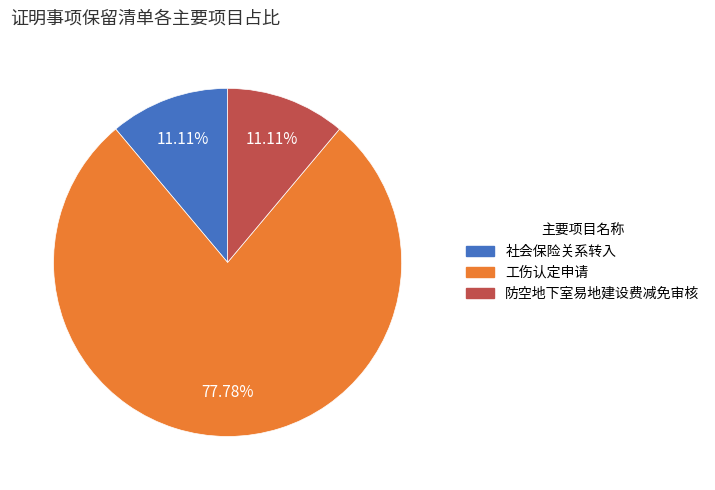

Between 防空地下室易地建设费减免审核 and 工伤认定申请, which is larger?

工伤认定申请